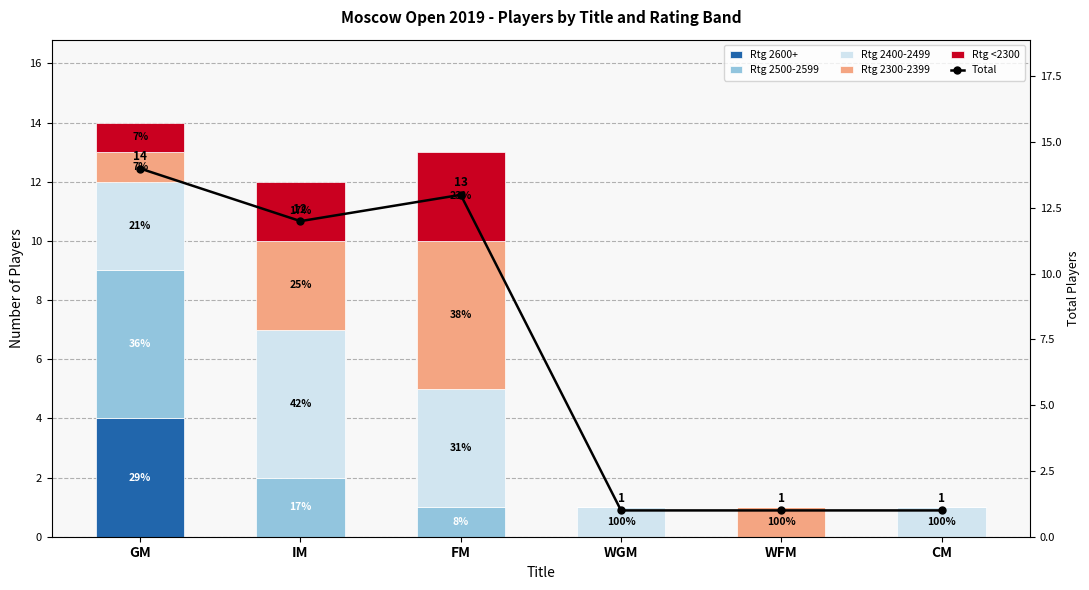

Reading right to left, transcribe all the data shown in this chart.

Rtg 2600+: 0	0	0	0	0	4
Rtg 2500-2599: 0	0	0	1	2	5
Rtg 2400-2499: 1	0	1	4	5	3
Rtg 2300-2399: 0	1	0	5	3	1
Rtg <2300: 0	0	0	3	2	1
Total: 1	1	1	13	12	14